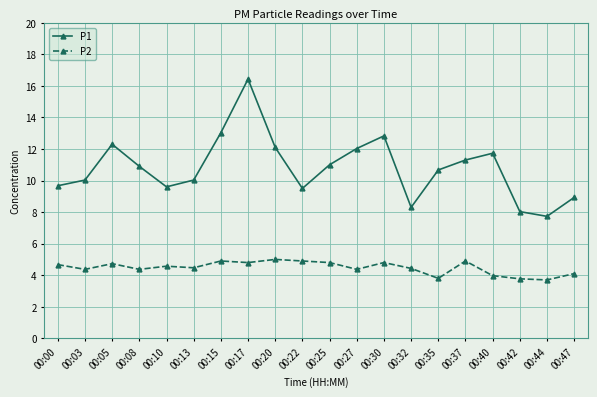

Which series has the largest total across all categories?

P1